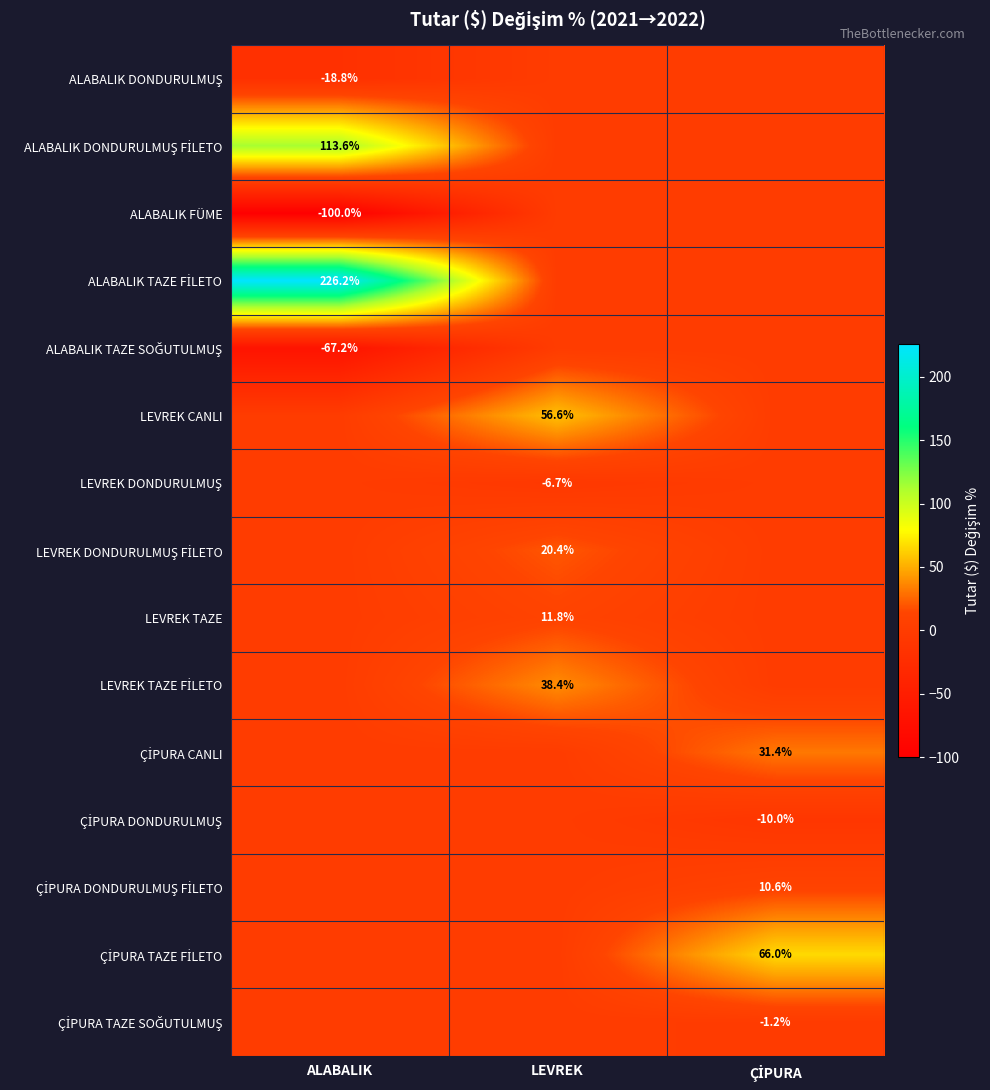

True or false: LEVREK TAZE has a value of 11.8 at LEVREK.

True